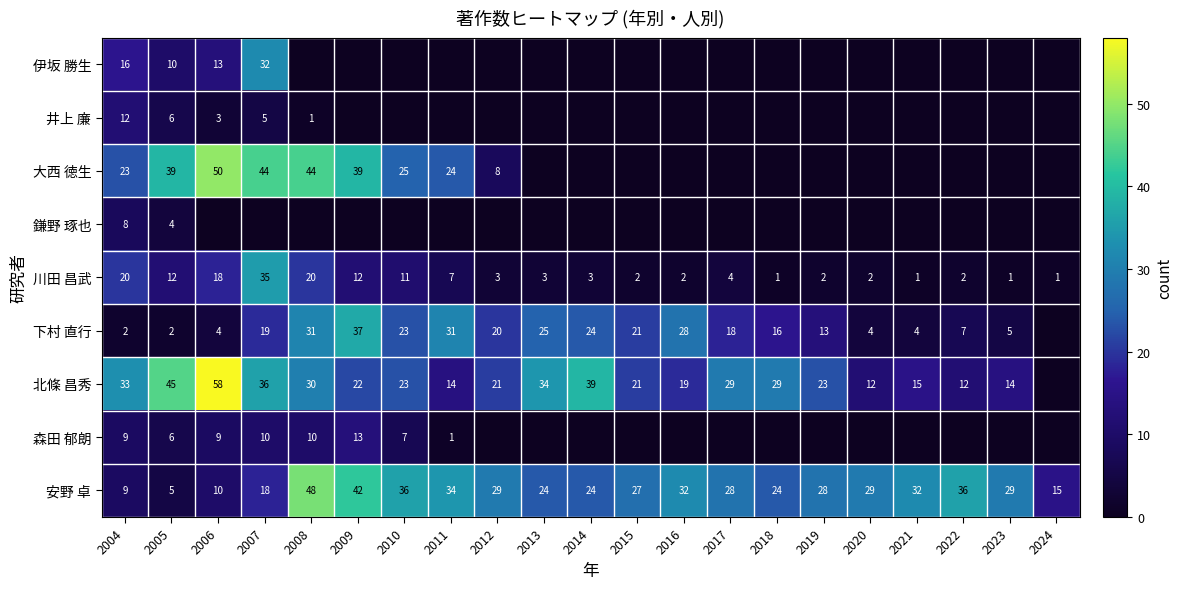

What is the sum of all 安野 卓 values?

559